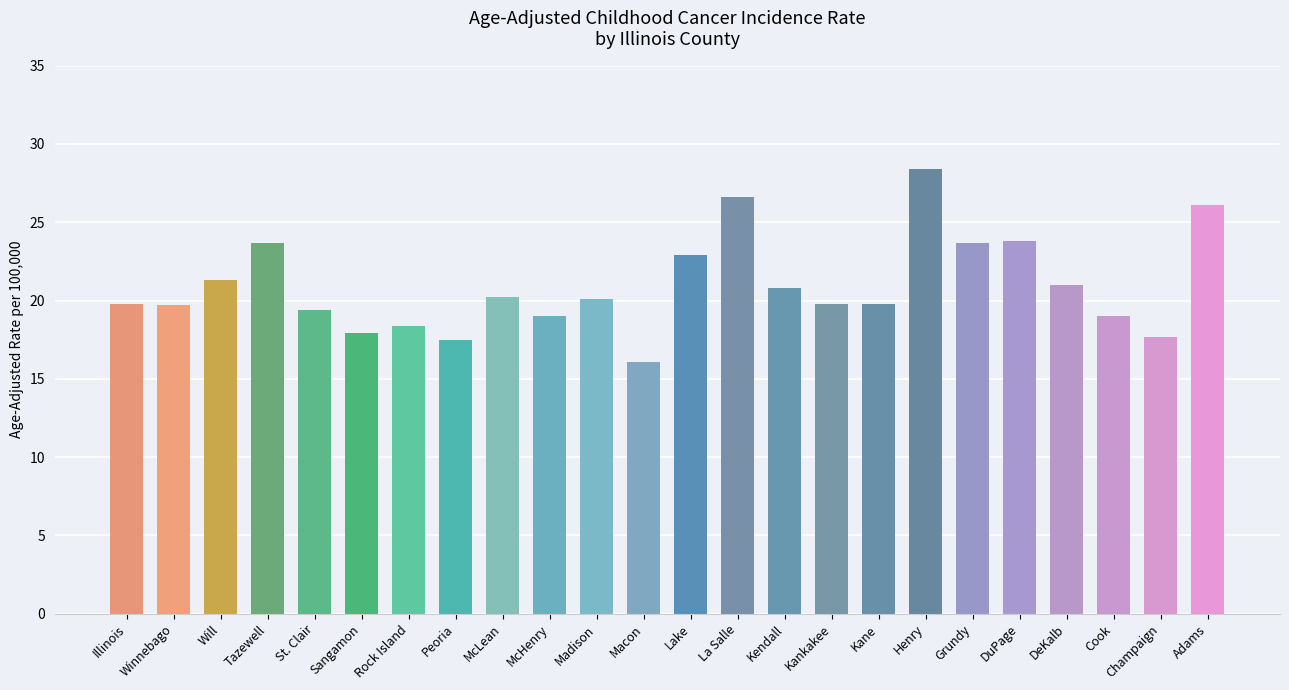

The chart shows a value of 5.8 at Winnebago. True or false?

False